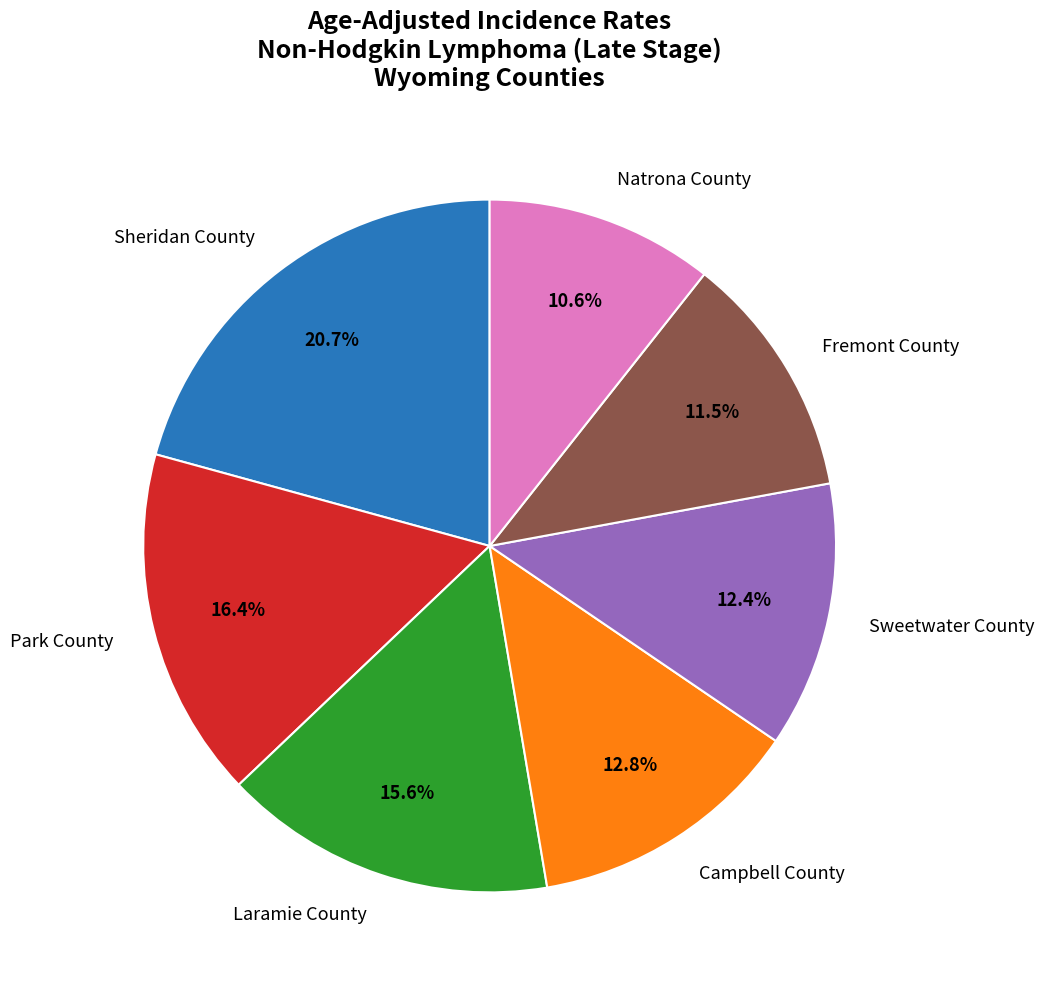

To the nearest percent, what is the combined percentage of Park County and Sheridan County?

37%